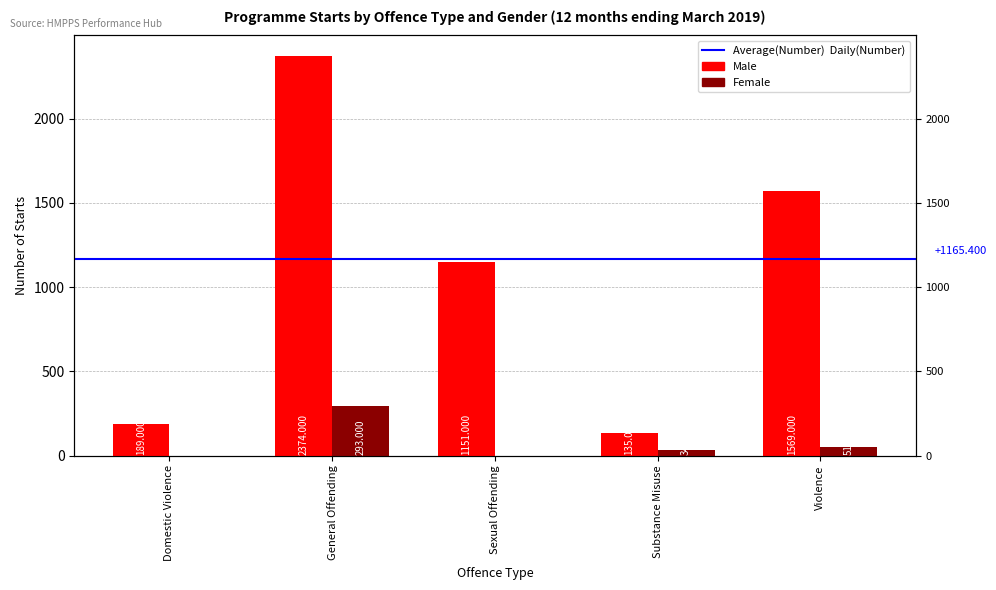

What is the maximum value for Male?

2374